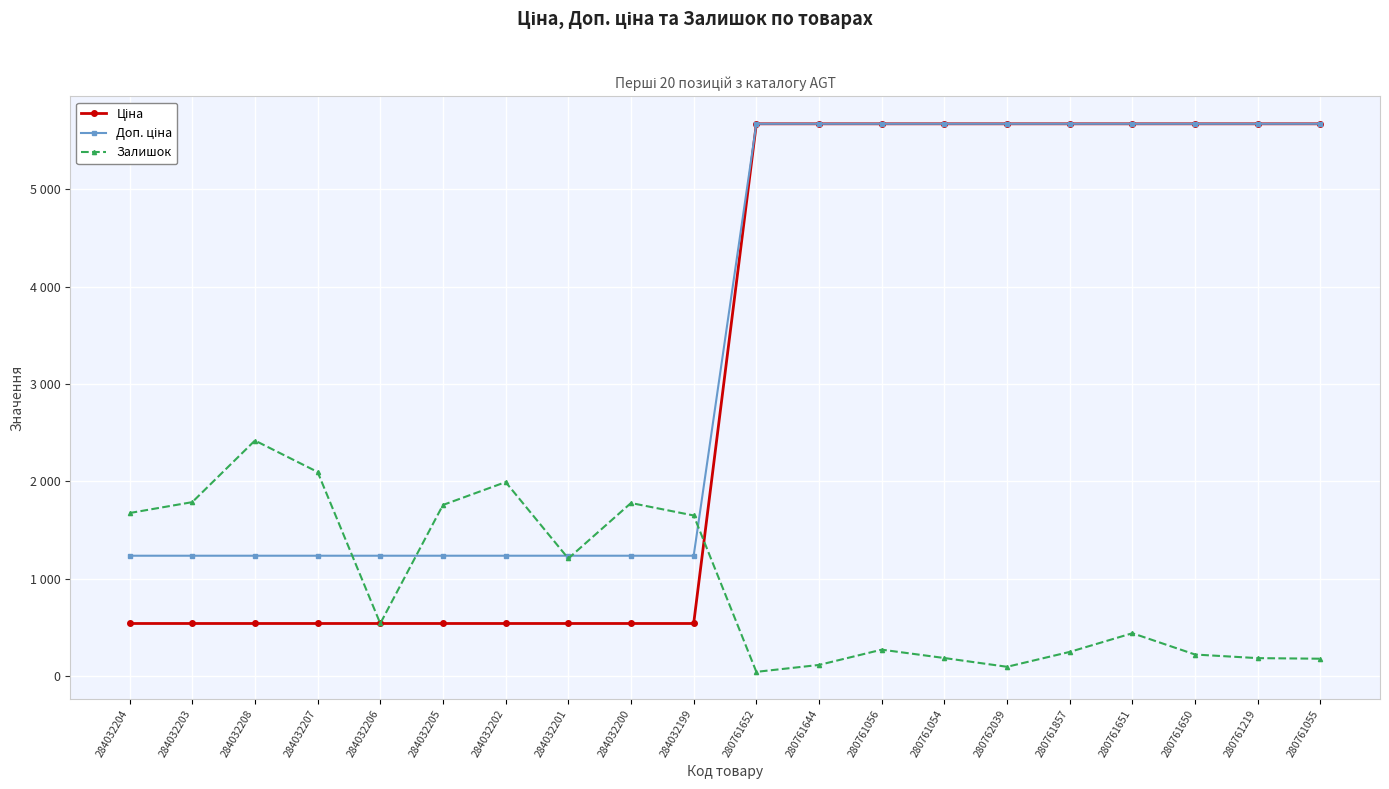

Between 284032201 and 280761651, which series saw the biggest shift?

Ціна